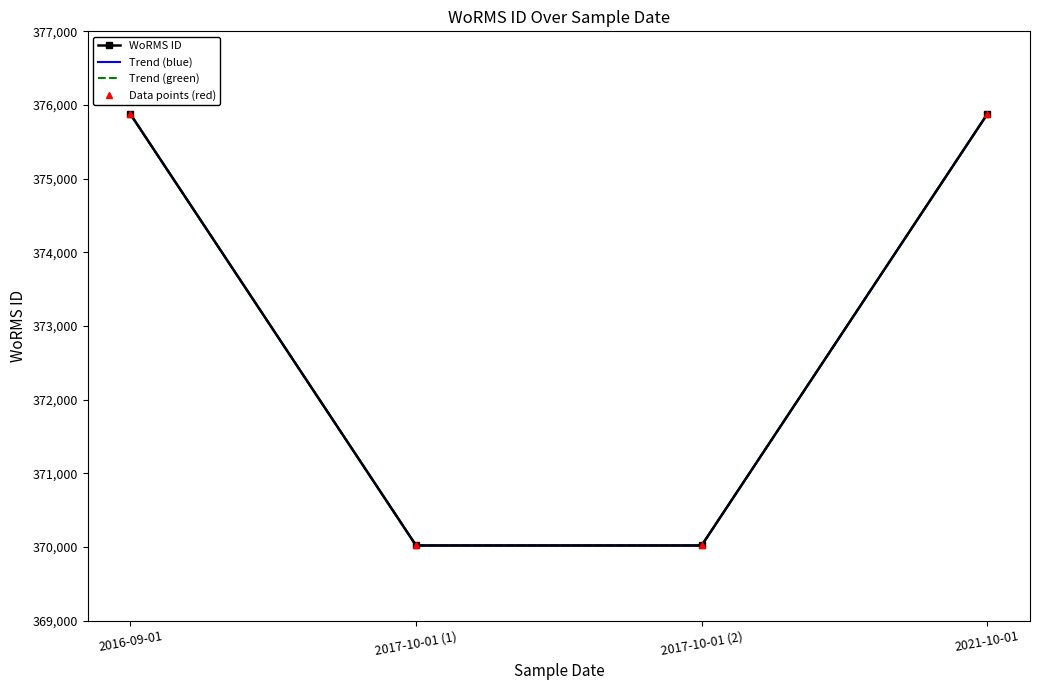

Which series changed the most between 2016-09-01 and 2021-10-01?

WoRMS ID